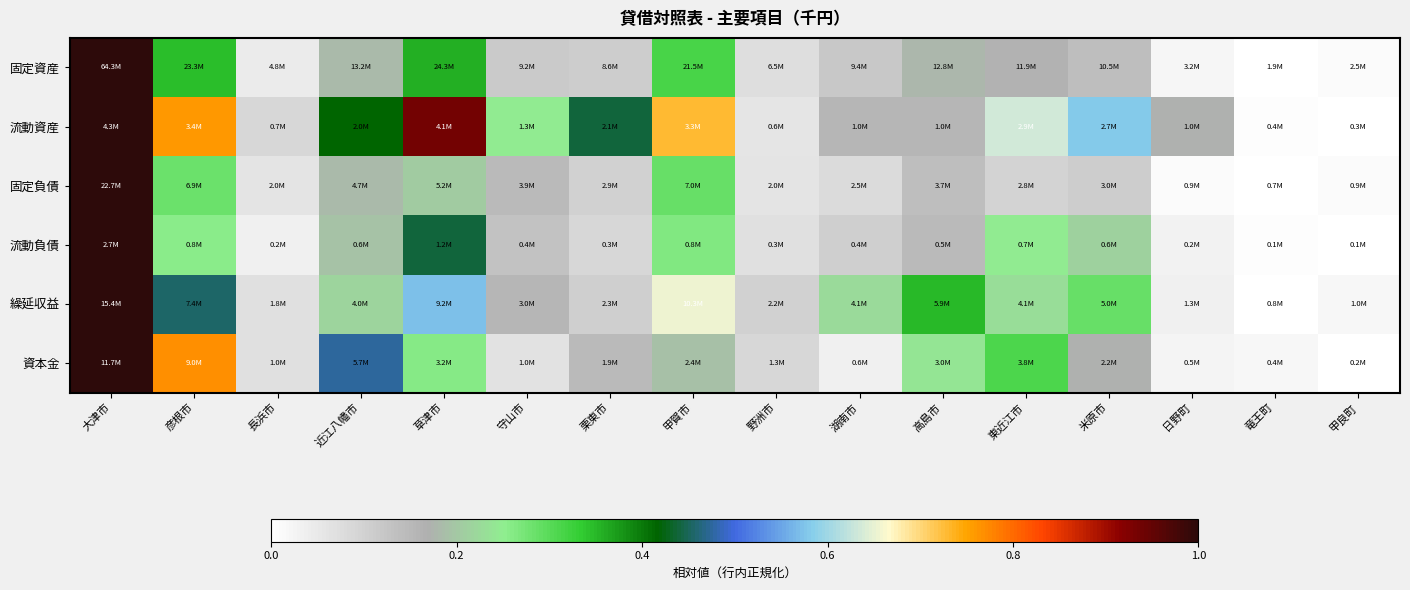

How many distinct data groups are displayed?

6